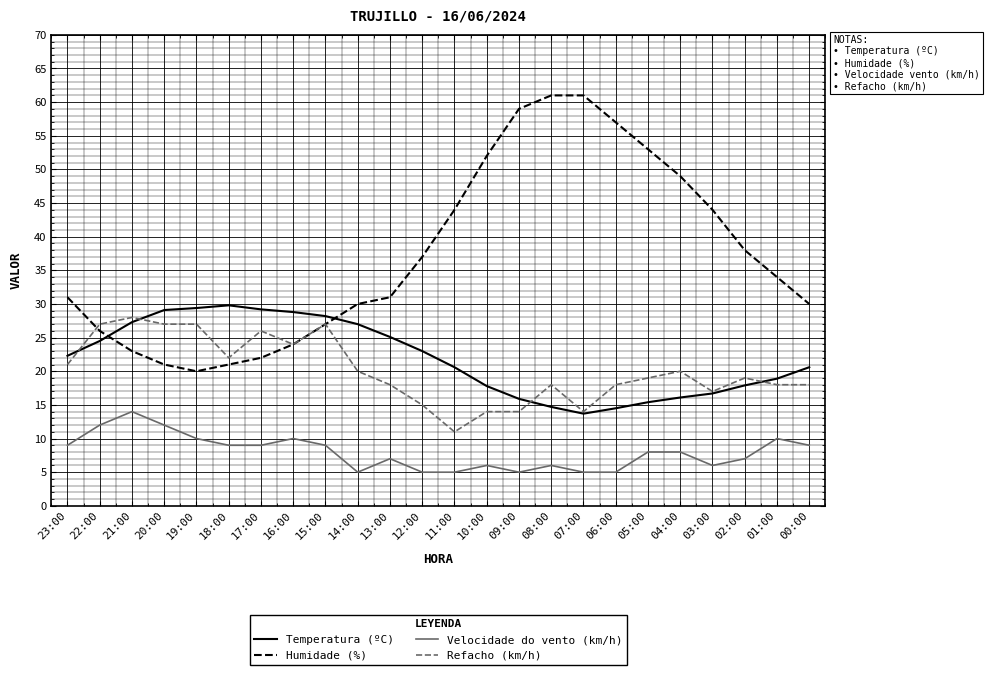

What is the spread (max minus min) of values at 02:00?

31.0